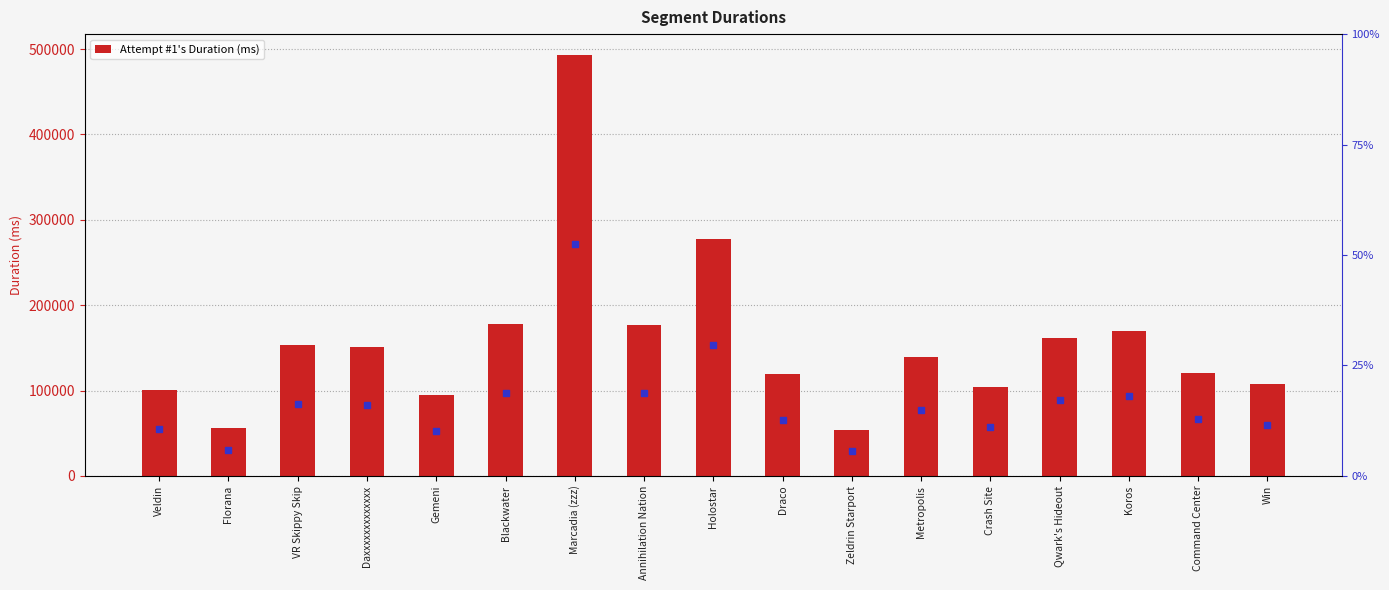

What is the smallest value displayed?

53618